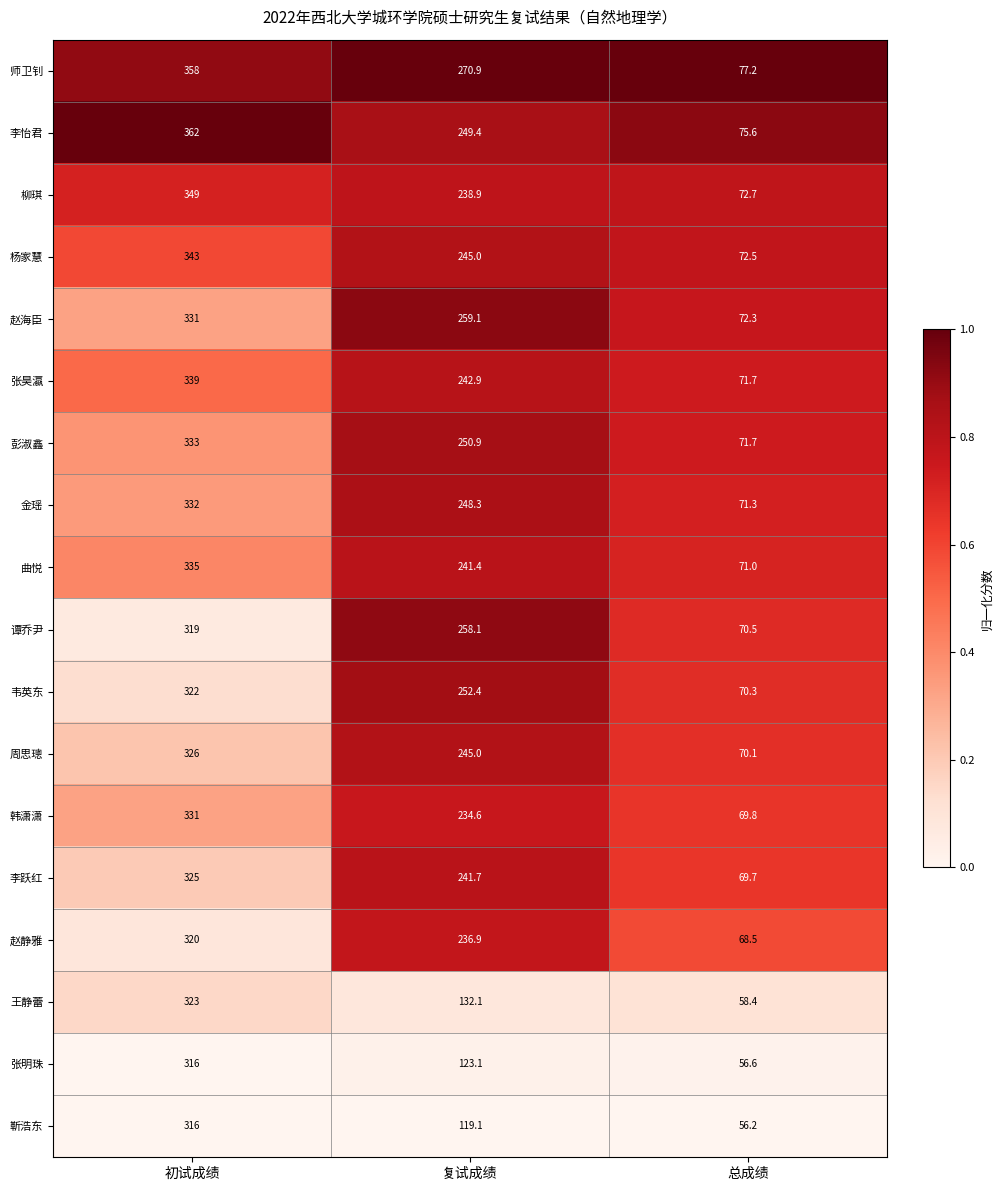

Is the value of 师卫钊 at 总成绩 greater than the value of 韩潇潇 at 总成绩?

Yes